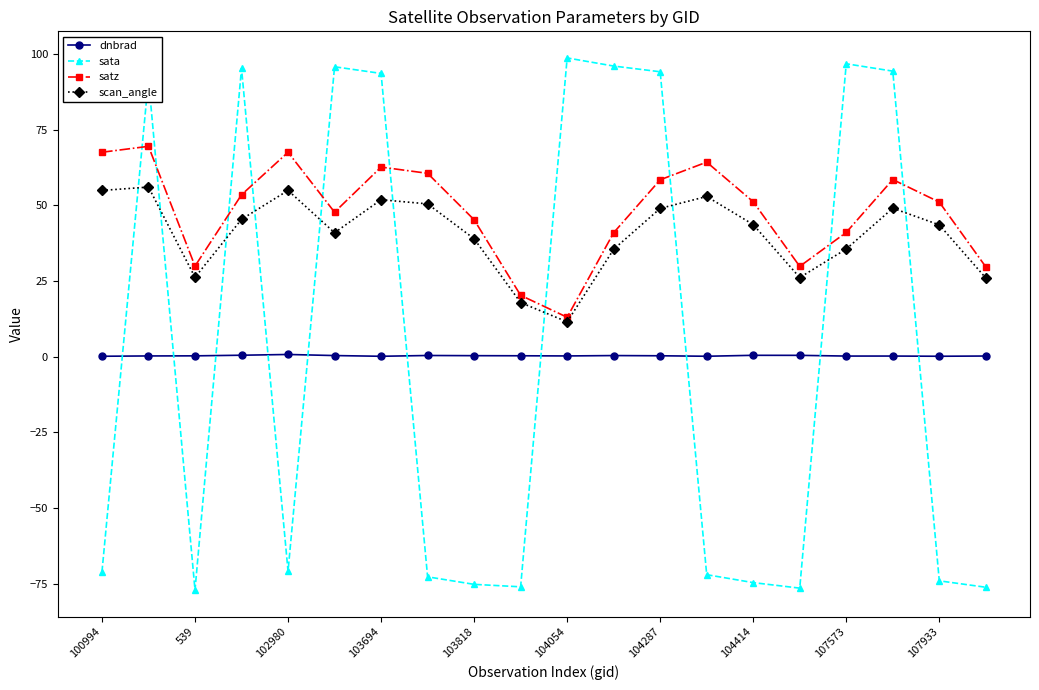

What are all the series names shown in the legend?

dnbrad, sata, satz, scan_angle